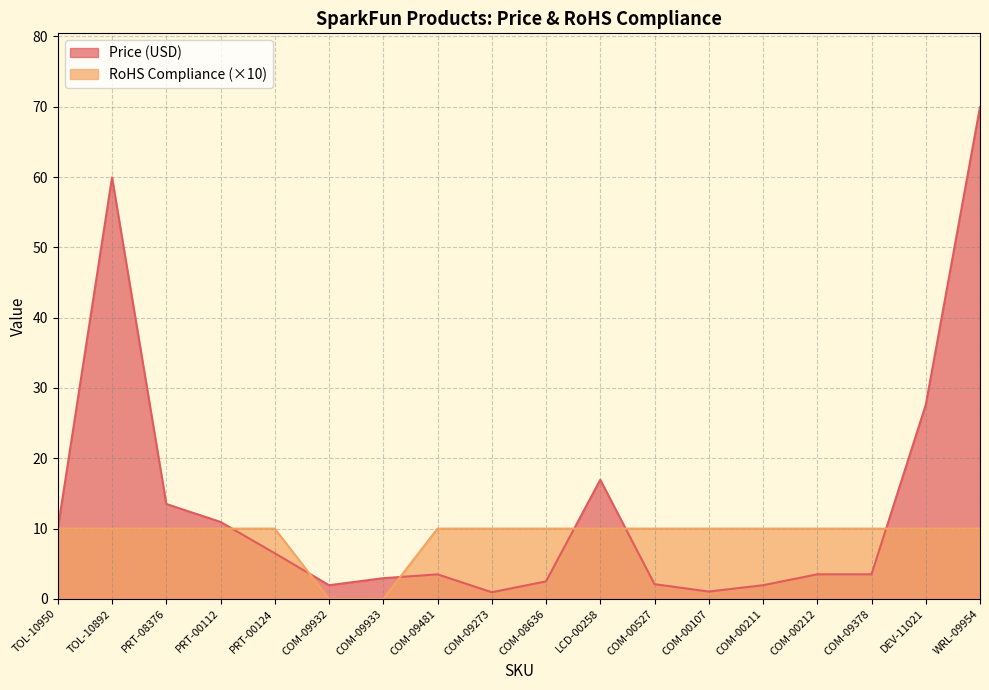

What position from the left is DEV-11021?

17